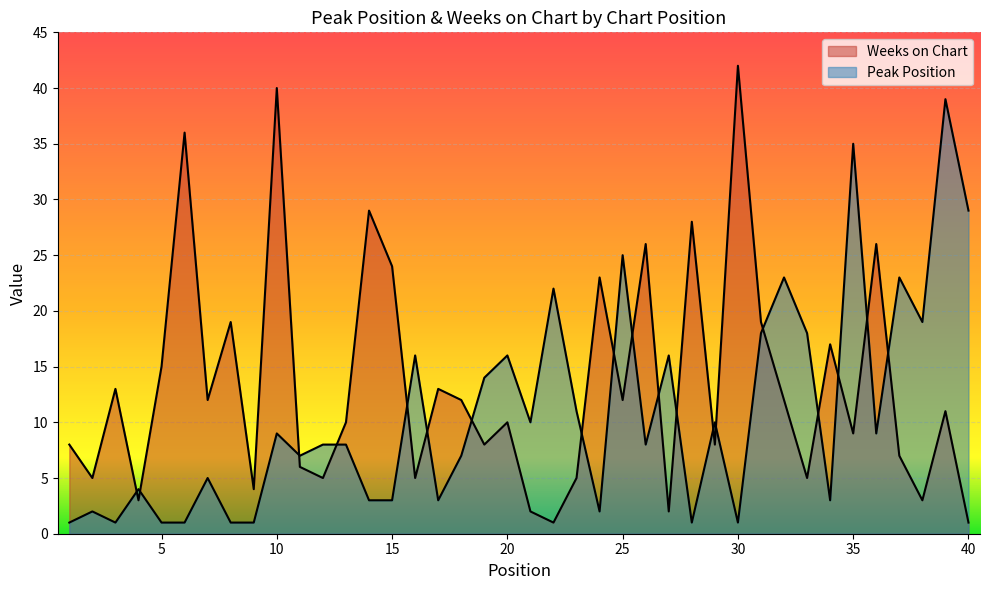

Does the chart display data point markers on the line(s)?

No